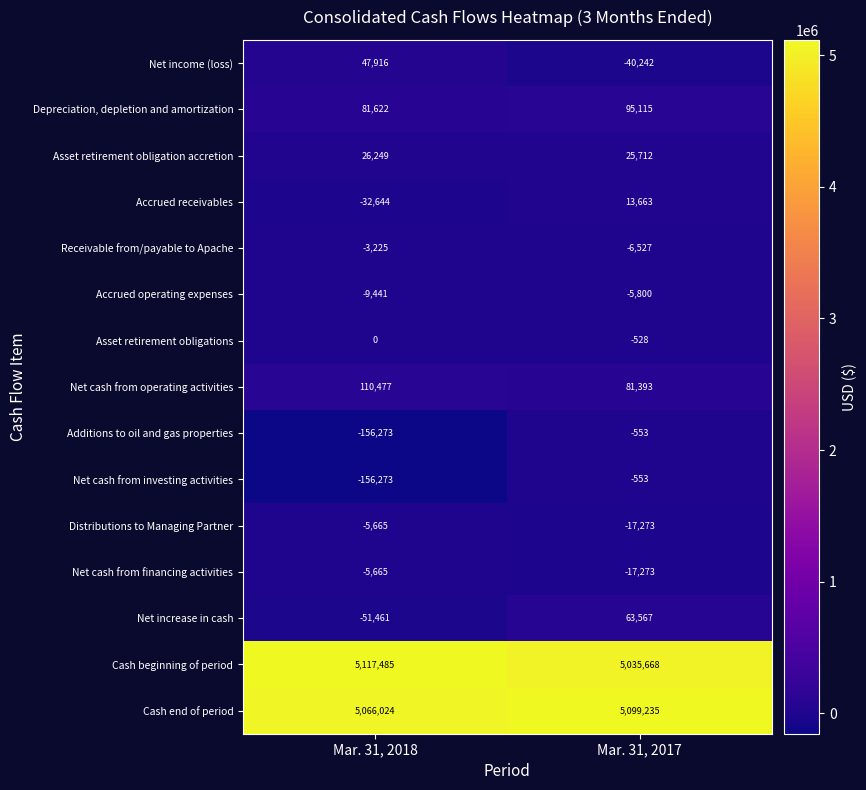

What is the difference between the highest and lowest values at Mar. 31, 2018?

5273758